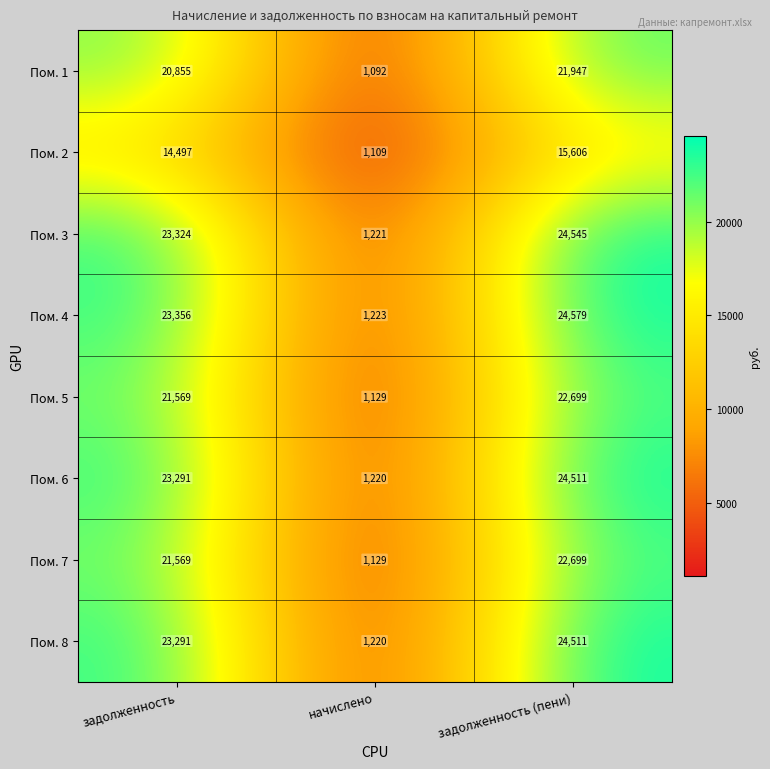

Which series has the largest total across all categories?

Пом. 4